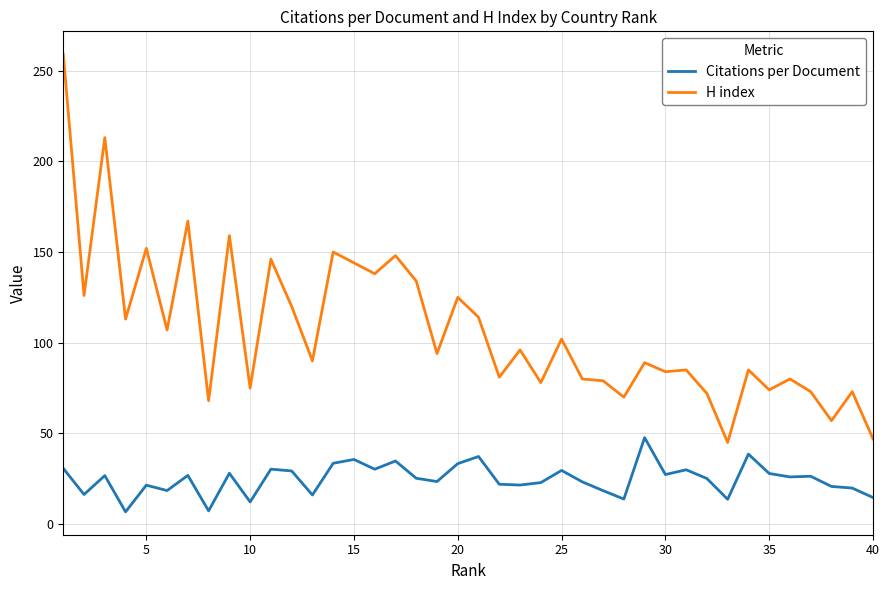

True or false: Citations per Document and H index cross at least once.

False